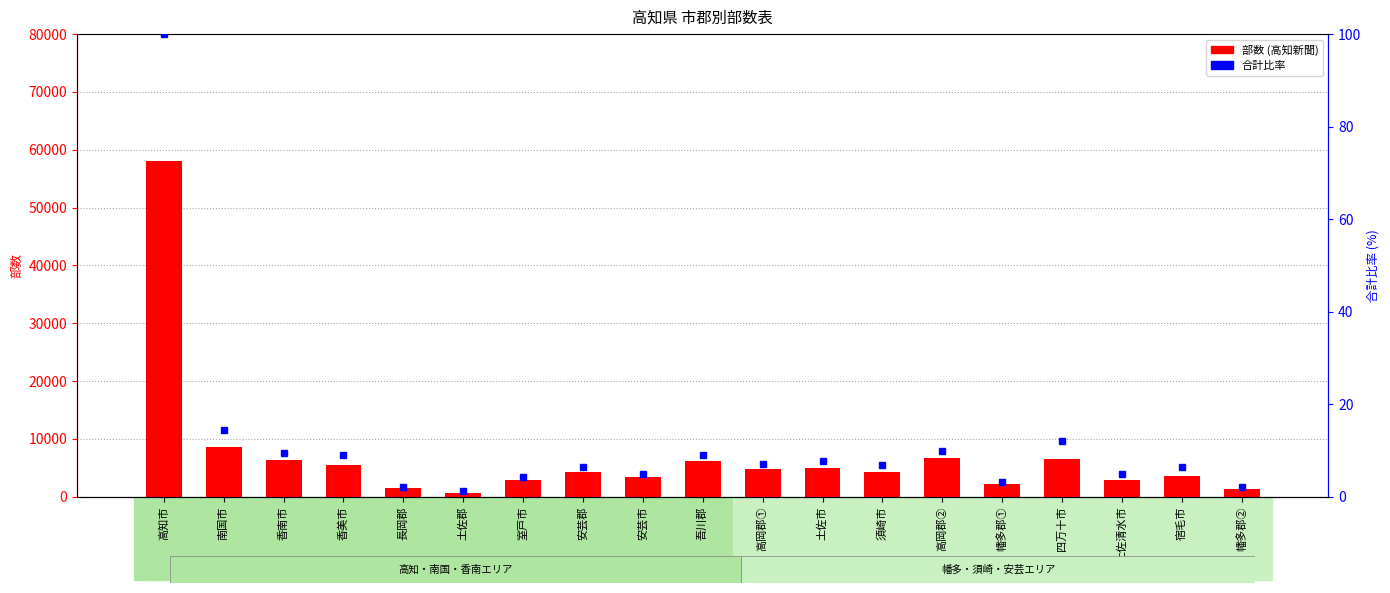

Between 室戸市 and 高岡郡②, which series saw the biggest shift?

部数 (高知新聞)